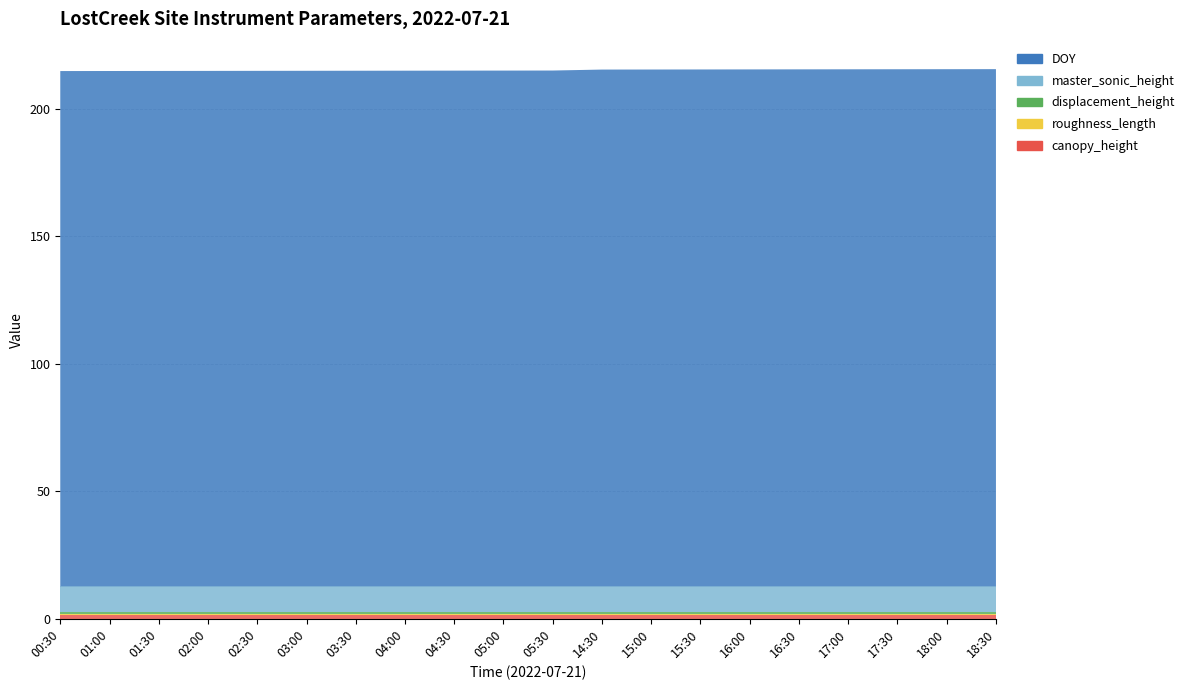

Reading right to left, what are all the values shown in this chart?

canopy_height: 18:30=1.5	18:00=1.5	17:30=1.5	17:00=1.5	16:30=1.5	16:00=1.5	15:30=1.5	15:00=1.5	14:30=1.5	05:30=1.5	05:00=1.5	04:30=1.5	04:00=1.5	03:30=1.5	03:00=1.5	02:30=1.5	02:00=1.5	01:30=1.5	01:00=1.5	00:30=1.5
roughness_length: 18:30=0.2	18:00=0.2	17:30=0.2	17:00=0.2	16:30=0.2	16:00=0.2	15:30=0.2	15:00=0.2	14:30=0.2	05:30=0.2	05:00=0.2	04:30=0.2	04:00=0.2	03:30=0.2	03:00=0.2	02:30=0.2	02:00=0.2	01:30=0.2	01:00=0.2	00:30=0.2
displacement_height: 18:30=1.0	18:00=1.0	17:30=1.0	17:00=1.0	16:30=1.0	16:00=1.0	15:30=1.0	15:00=1.0	14:30=1.0	05:30=1.0	05:00=1.0	04:30=1.0	04:00=1.0	03:30=1.0	03:00=1.0	02:30=1.0	02:00=1.0	01:30=1.0	01:00=1.0	00:30=1.0
master_sonic_height: 18:30=10.0	18:00=10.0	17:30=10.0	17:00=10.0	16:30=10.0	16:00=10.0	15:30=10.0	15:00=10.0	14:30=10.0	05:30=10.0	05:00=10.0	04:30=10.0	04:00=10.0	03:30=10.0	03:00=10.0	02:30=10.0	02:00=10.0	01:30=10.0	01:00=10.0	00:30=10.0
DOY: 18:30=202.8	18:00=202.7	17:30=202.7	17:00=202.7	16:30=202.7	16:00=202.7	15:30=202.6	15:00=202.6	14:30=202.6	05:30=202.2	05:00=202.2	04:30=202.2	04:00=202.2	03:30=202.1	03:00=202.1	02:30=202.1	02:00=202.1	01:30=202.1	01:00=202.0	00:30=202.0